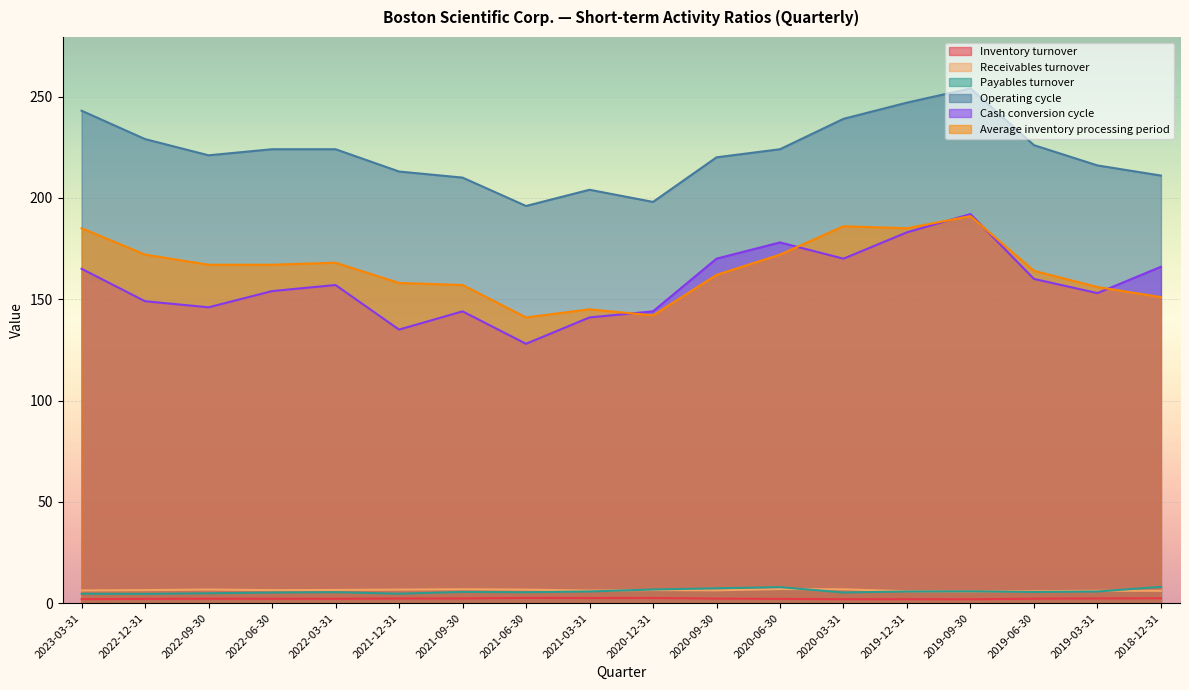

Which series changed the most between 2022-06-30 and 2020-06-30?

Cash conversion cycle